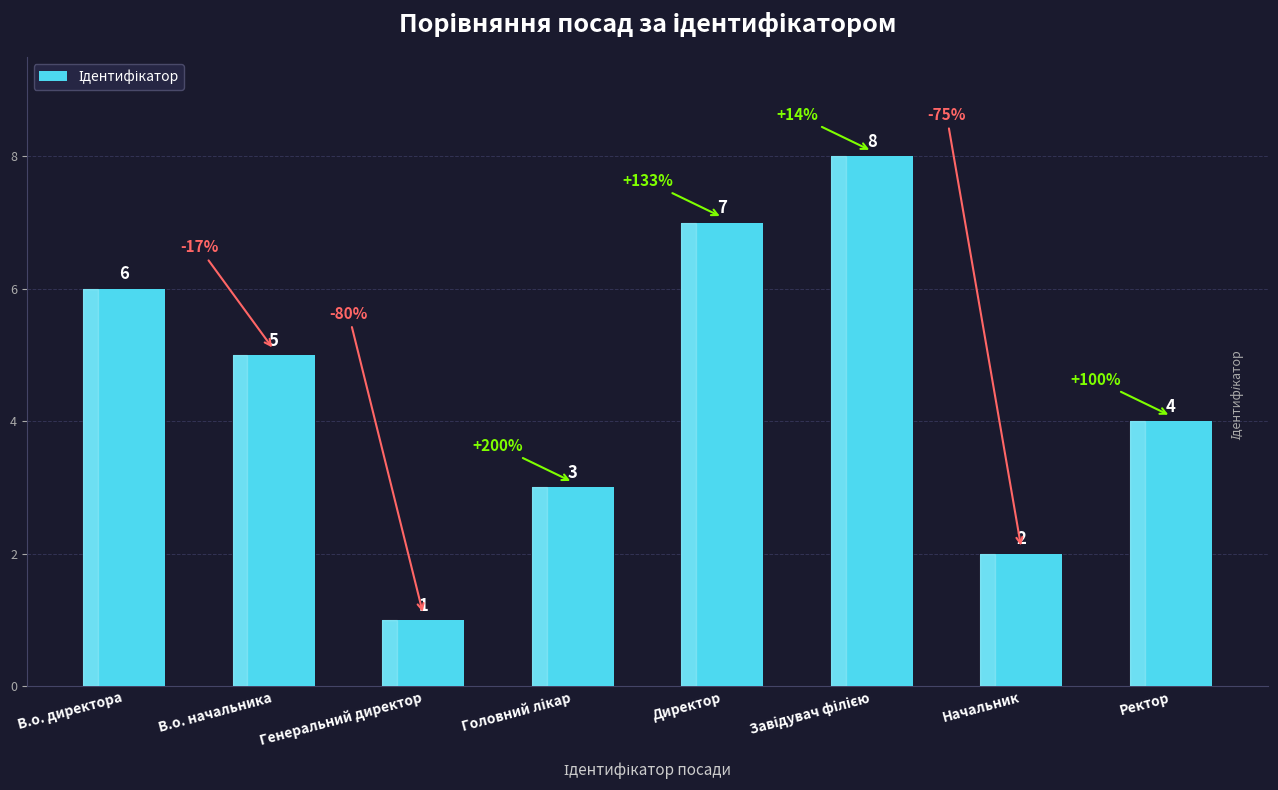

What is the difference between the maximum and minimum values?

7